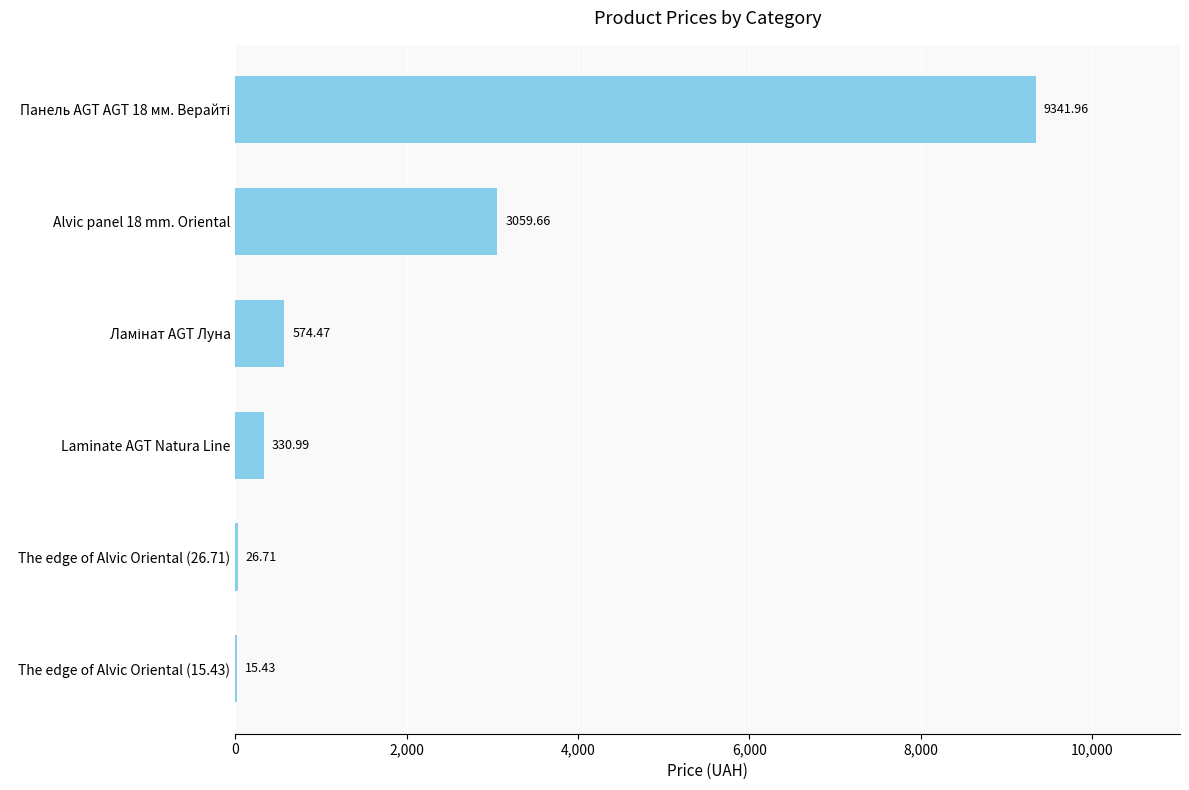

What is the sum of all values?

13349.2